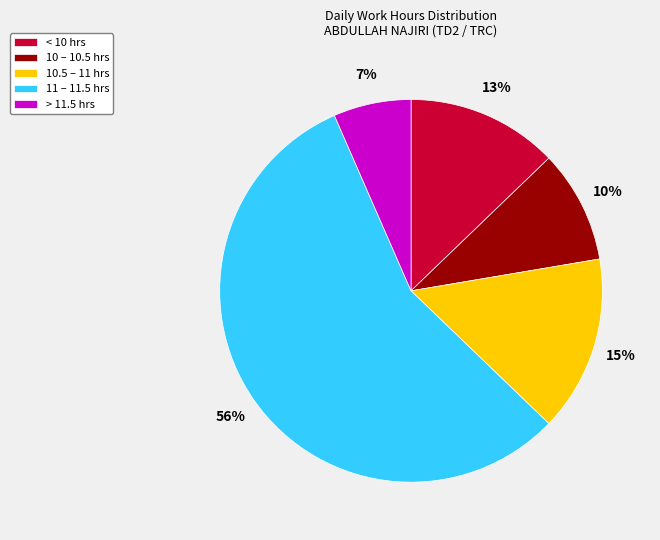

Which has a higher value, 10 – 10.5 hrs or 11 – 11.5 hrs?

11 – 11.5 hrs